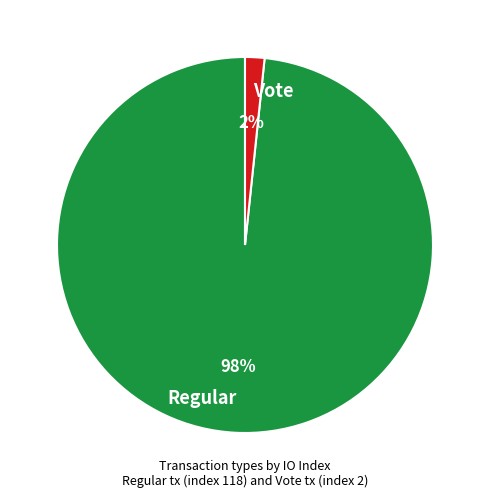

Count the number of slices in the pie.

2